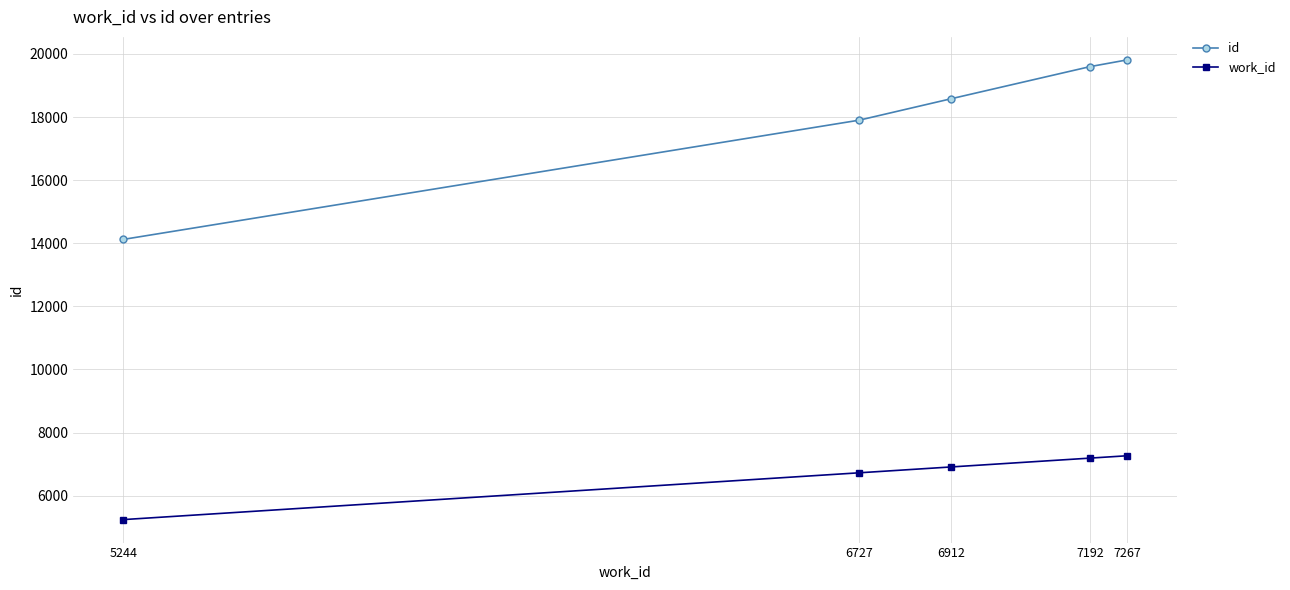

How many lines are shown in the chart?

2